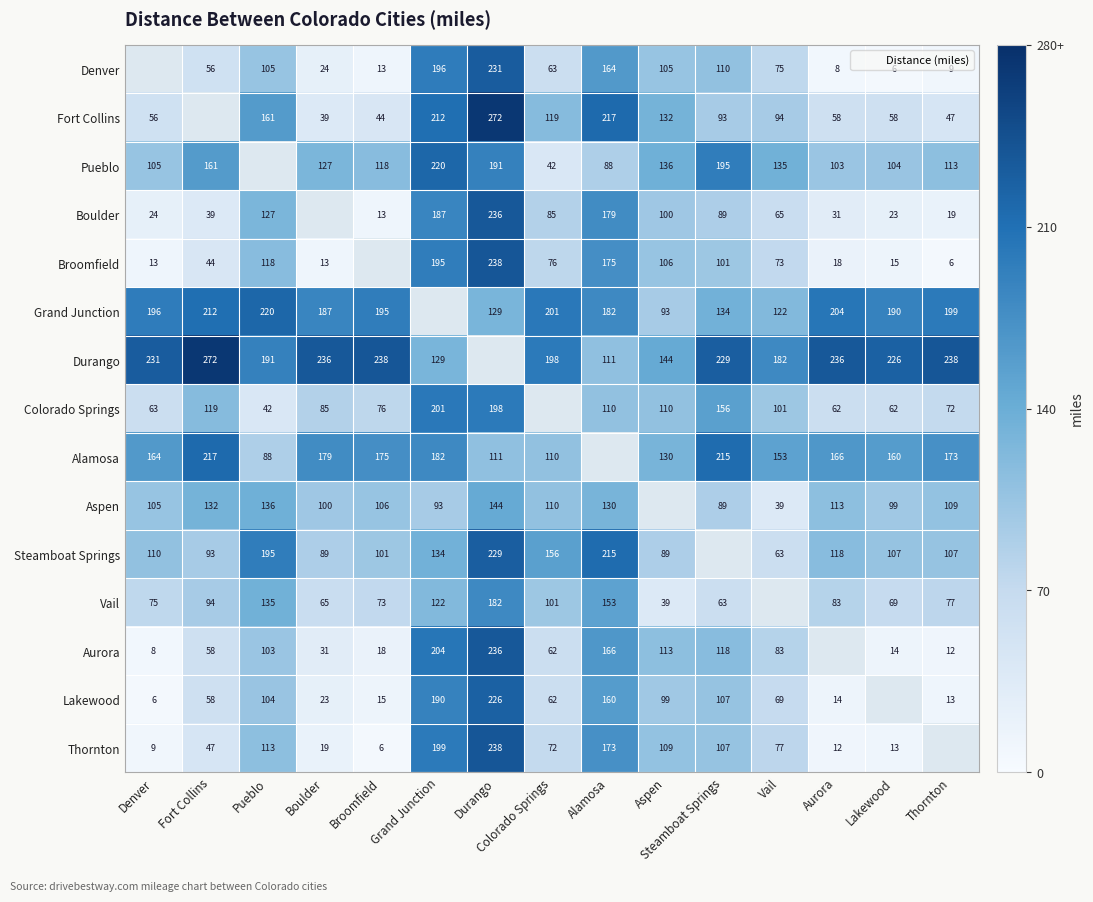

Between Colorado Springs and Vail, which series saw the biggest shift?

Pueblo